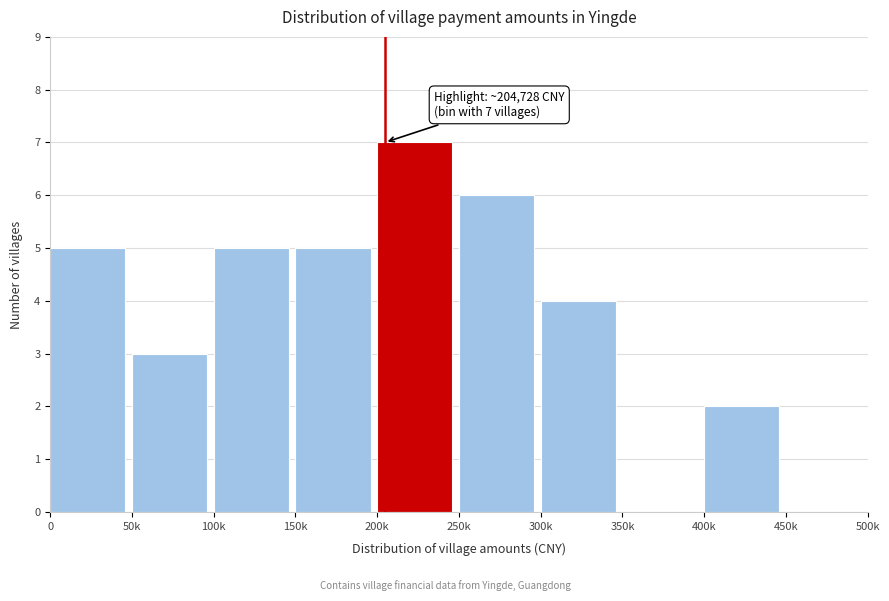

Reading right to left, transcribe all the data shown in this chart.

450k=0	400k=2	350k=0	300k=4	250k=6	200k=7	150k=5	100k=5	50k=3	0=5